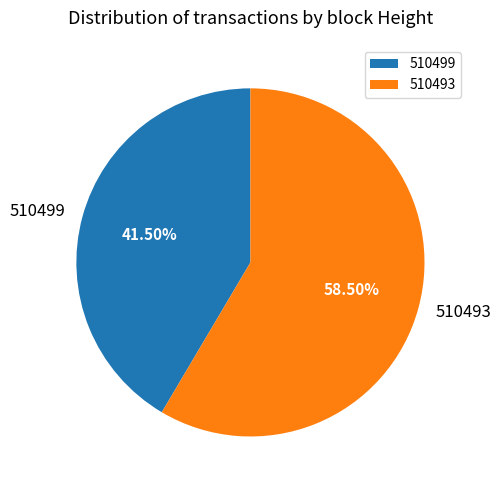

Which has a higher value, 510493 or 510499?

510493